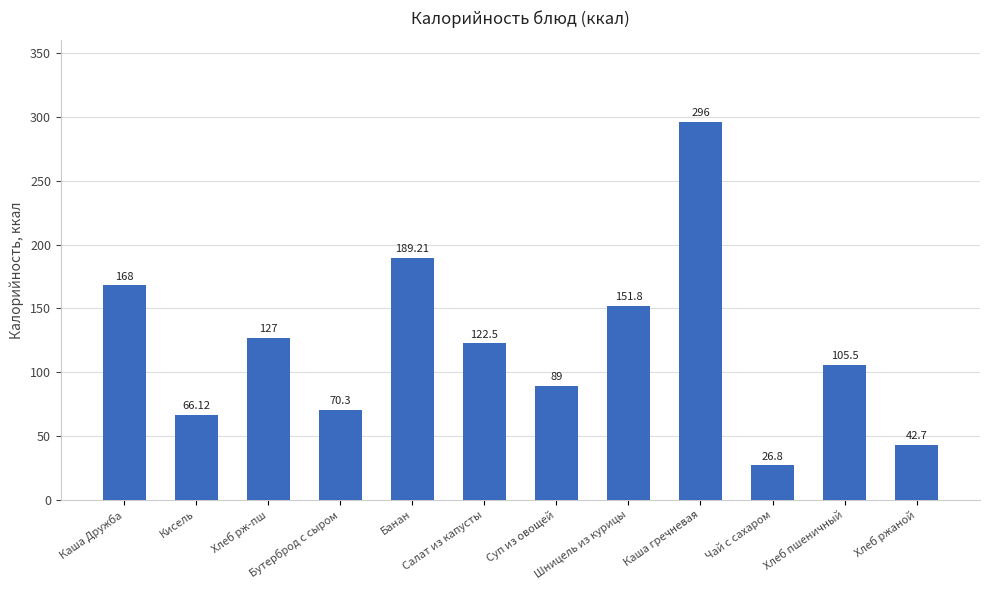

The value at Чай с сахаром is 26.8. True or false?

True